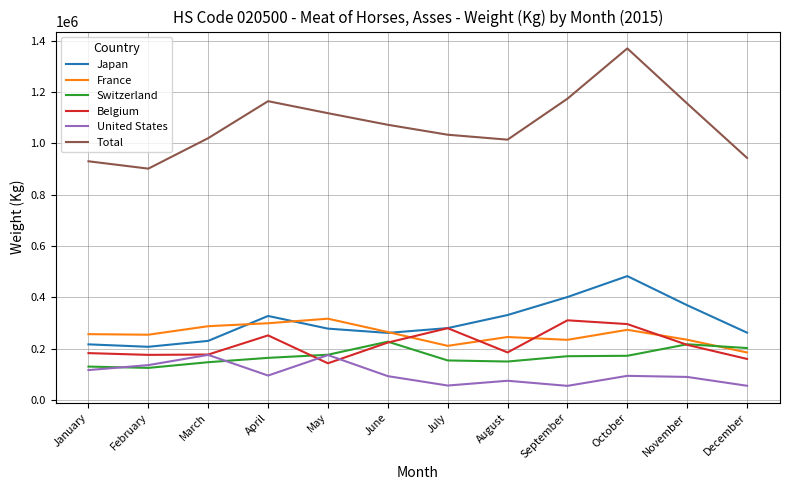

What is the highest value of the Total series?

1369765